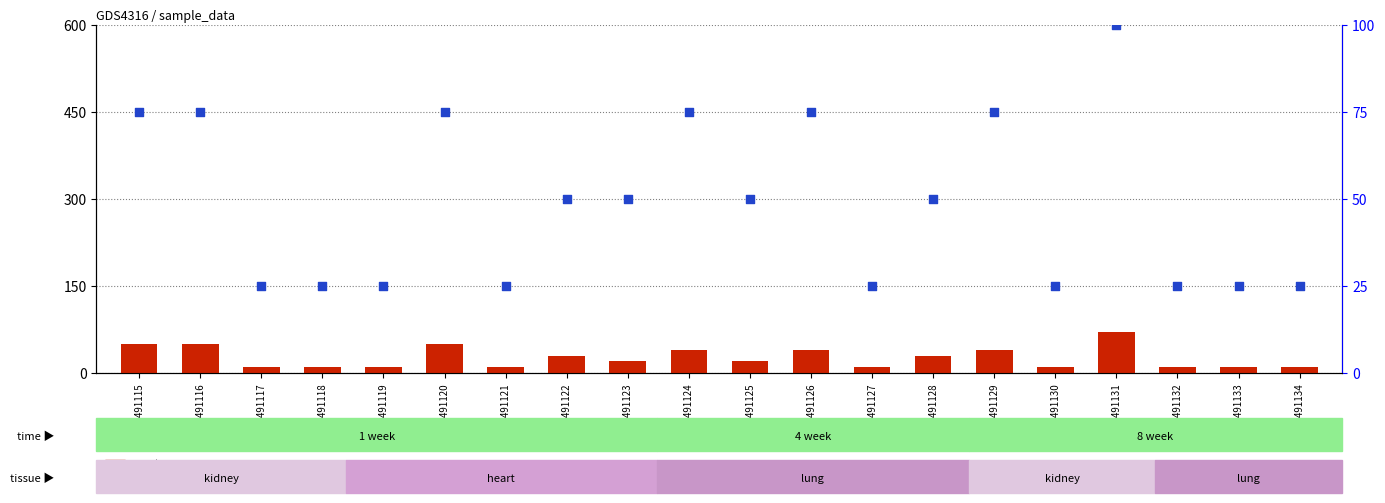

At which category is the sum across all series the highest?

GSM9491131